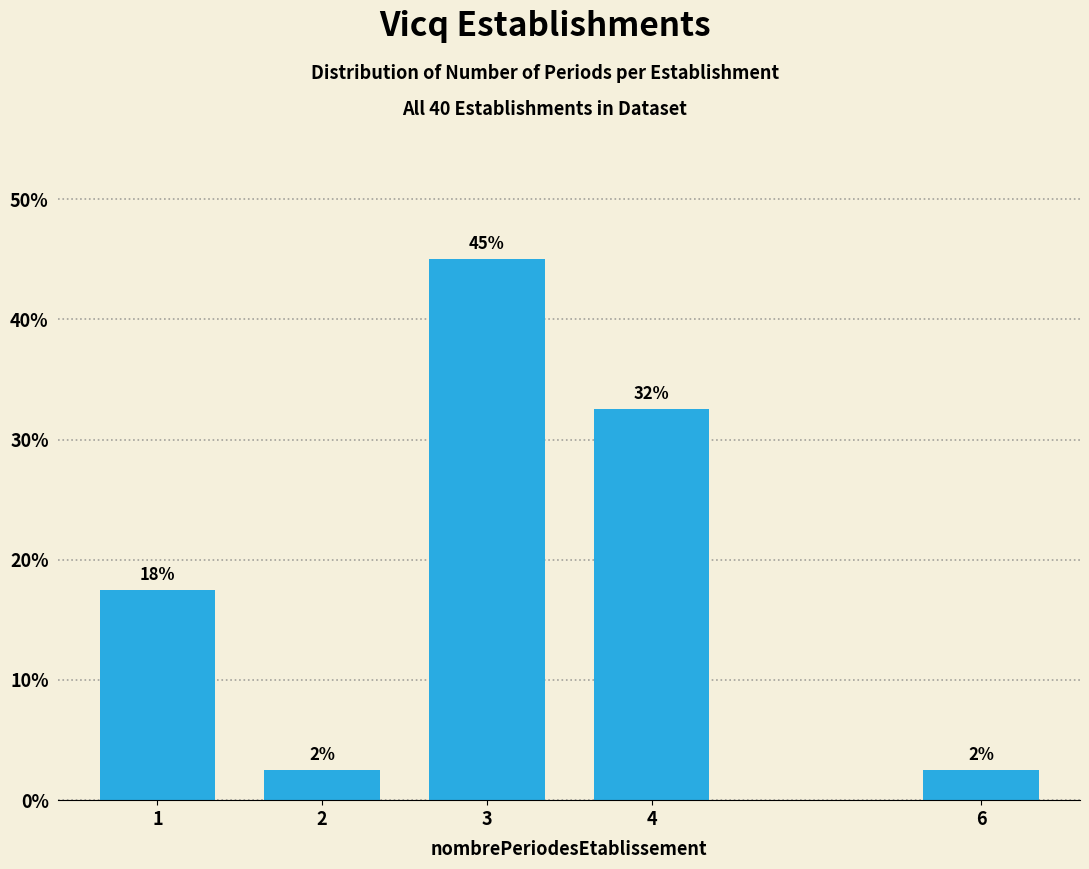

Are the bars horizontal?

No